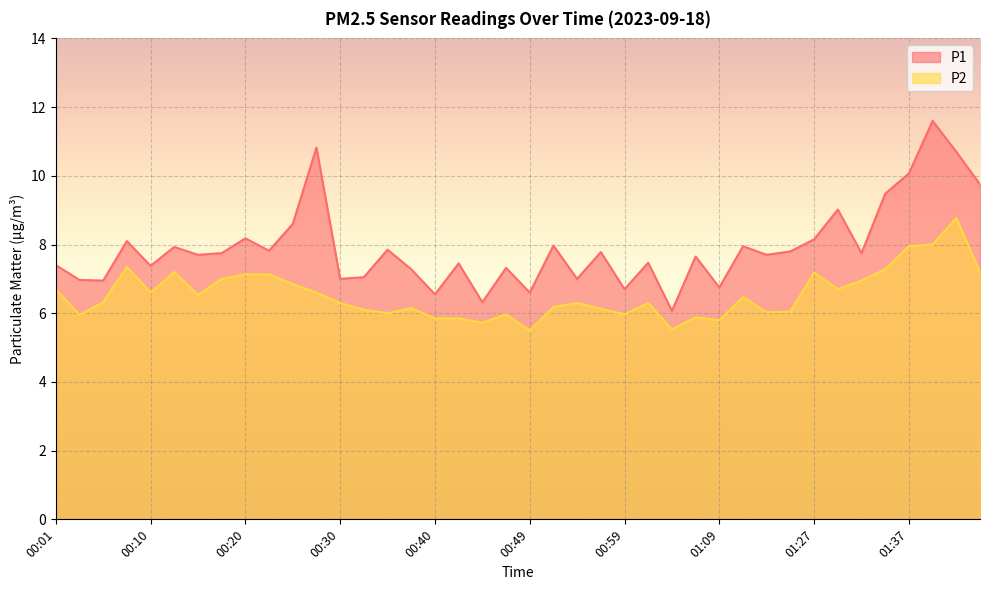

How many lines are shown in the chart?

2